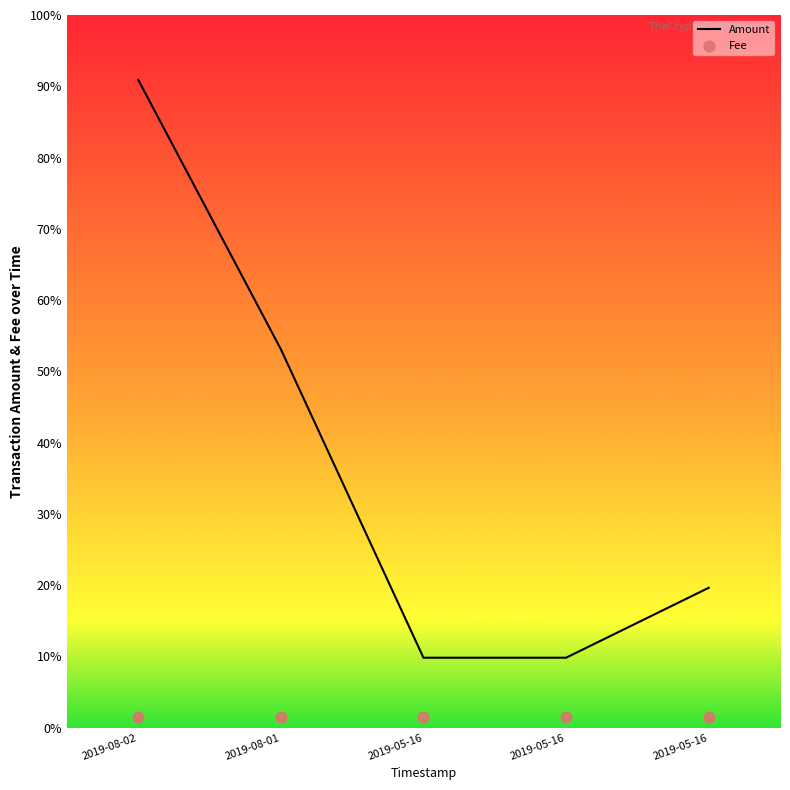

At which category is the sum across all series the highest?

2019-08-02